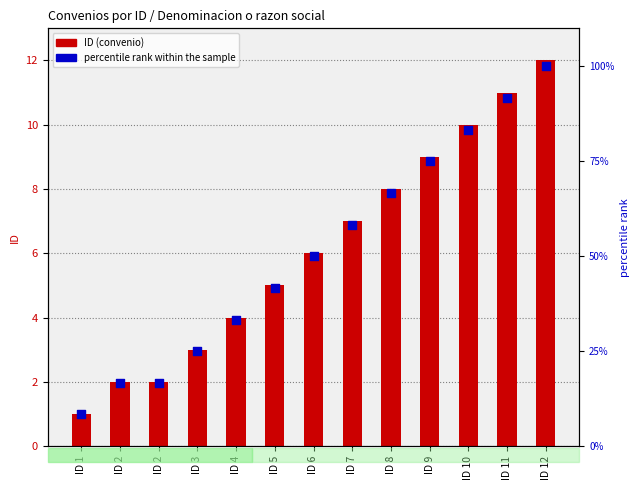

What is the total value across all series at ID 9?

16.5